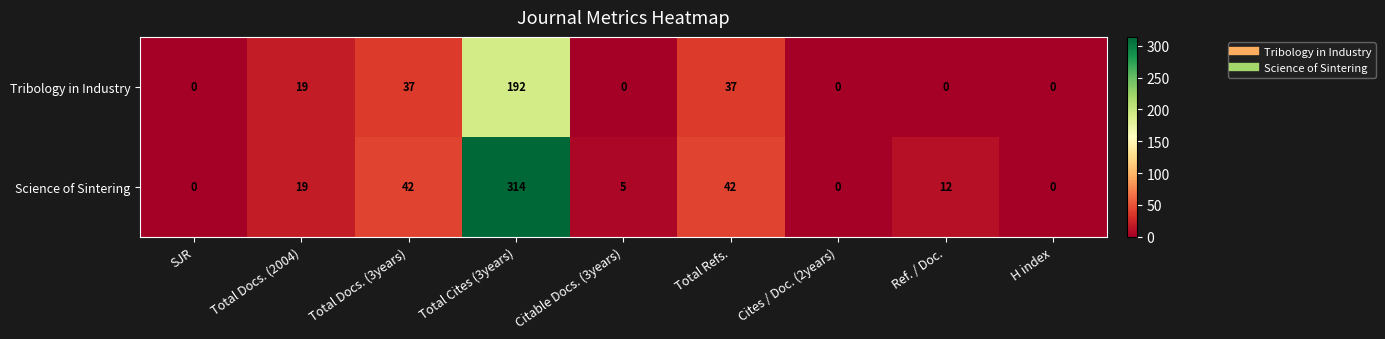

How many categories are shown in the chart?

9